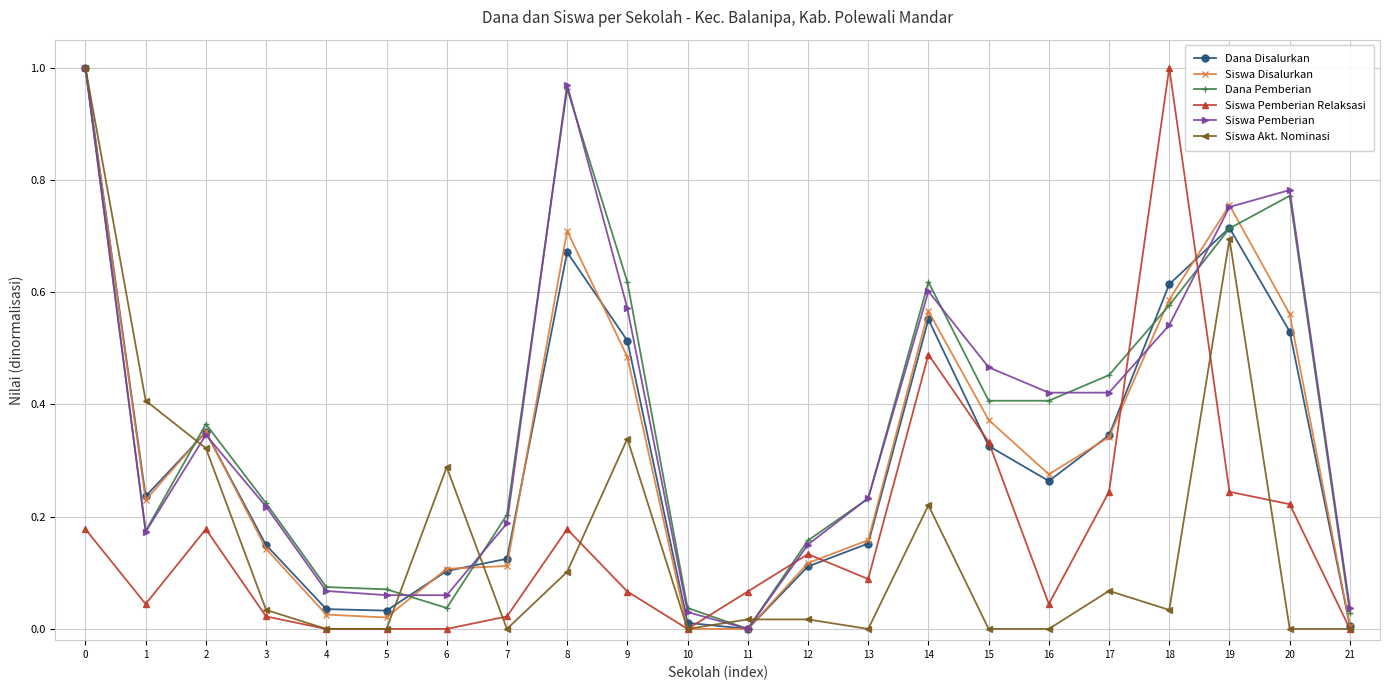

At how many categories does at least one series exceed 0?

22